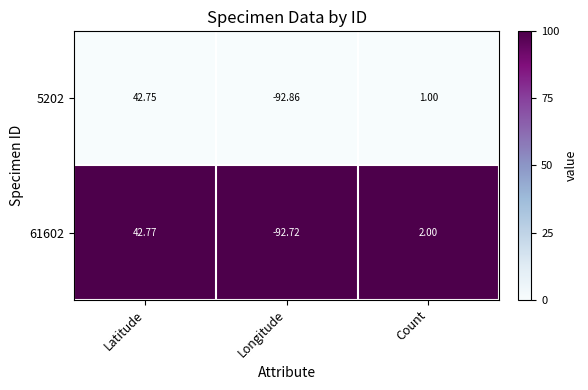

At which category does the chart reach its minimum across all series?

Longitude